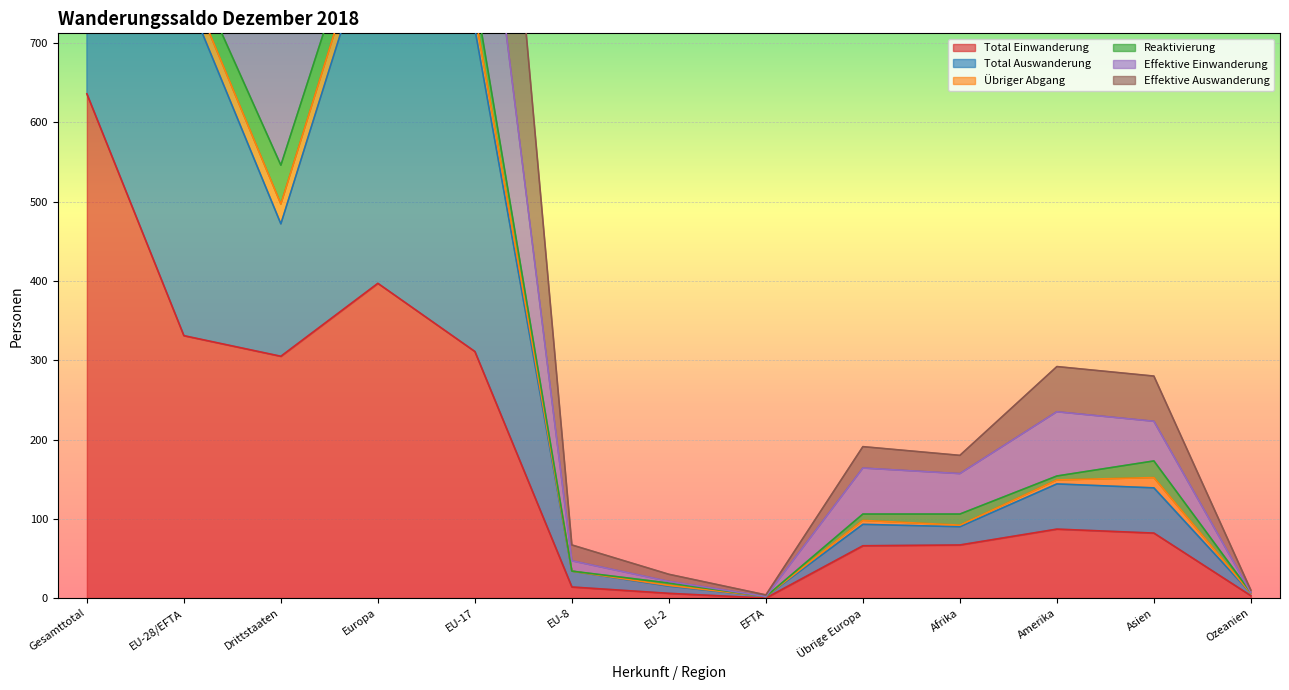

The Total Einwanderung series shows 4 at Ozeanien. True or false?

False